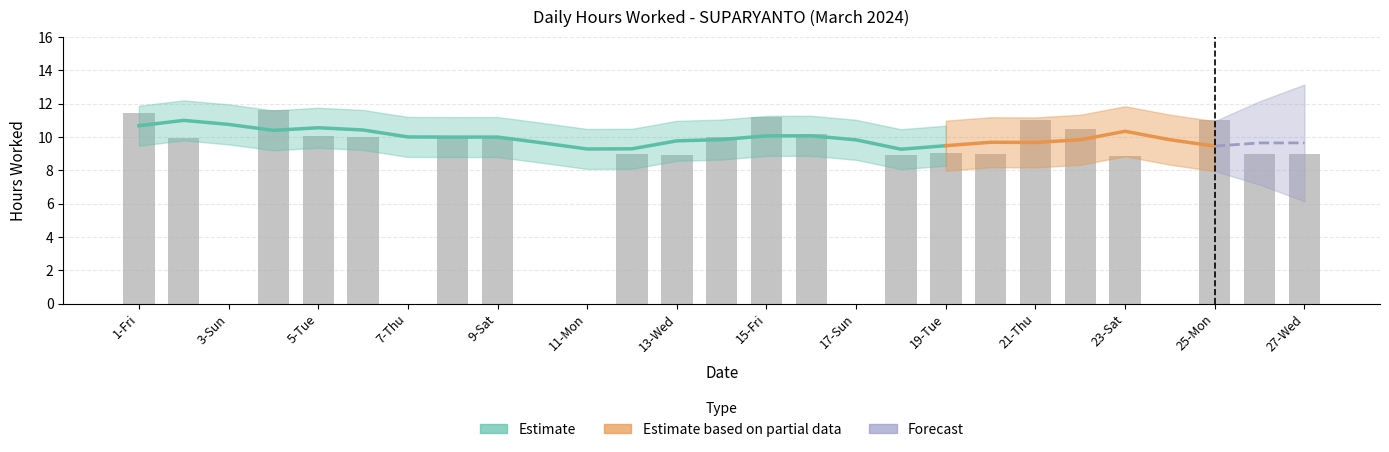

Approximately how many times larger is the value at 20-Wed compared to 27-Wed?

1.0